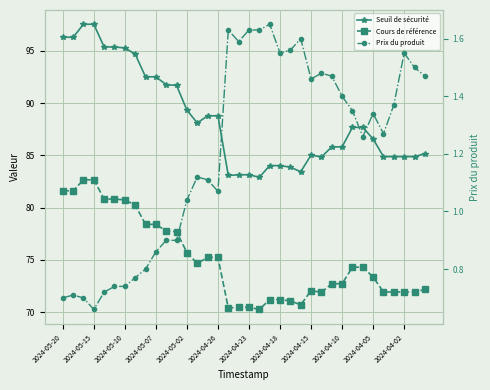

How many values in the Prix du produit series exceed 1?

24